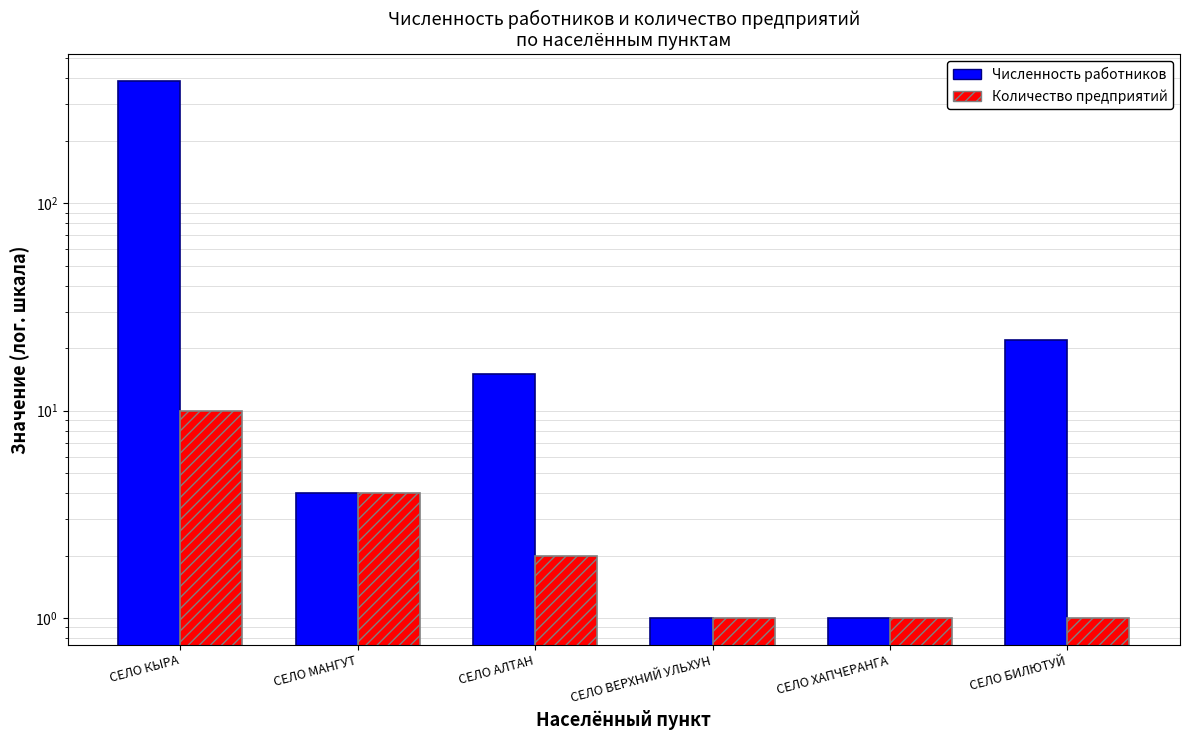

The Численность работников series shows 6 at СЕЛО МАНГУТ. True or false?

False